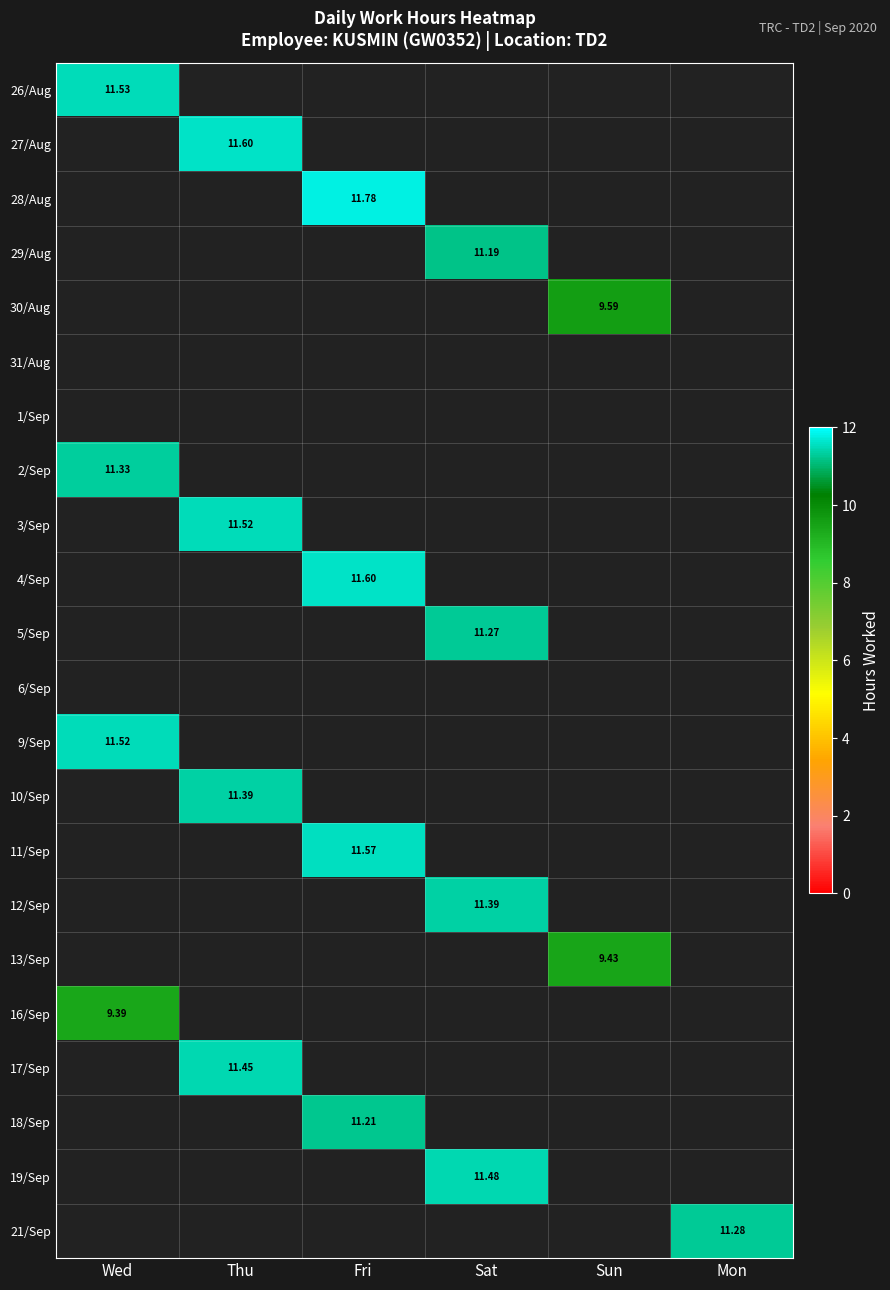

What is the sum of all 5/Sep values?

11.3